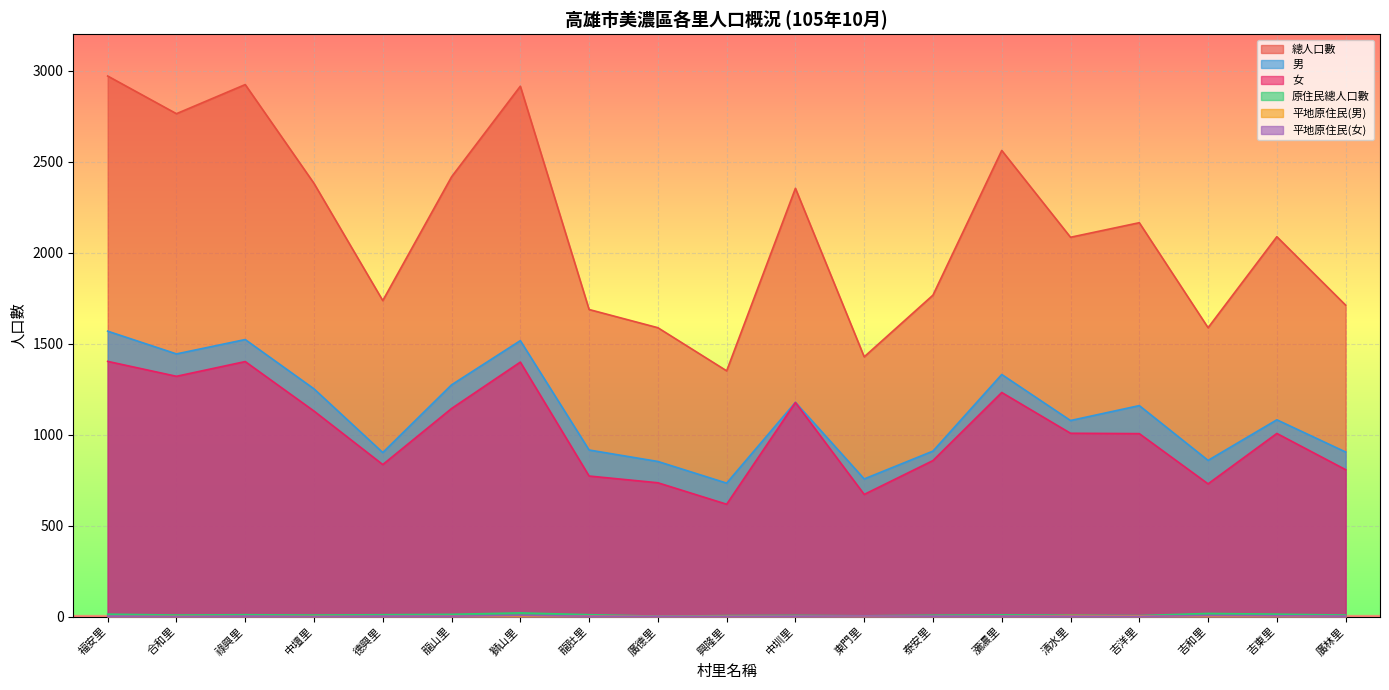

List the labels in order of 平地原住民(男) value, smallest first.

福安里, 合和里, 祿興里, 中壇里, 德興里, 廣德里, 泰安里, 吉和里, 廣林里, 興隆里, 中圳里, 東門里, 瀰濃里, 龍山里, 獅山里, 龍肚里, 吉洋里, 吉東里, 清水里